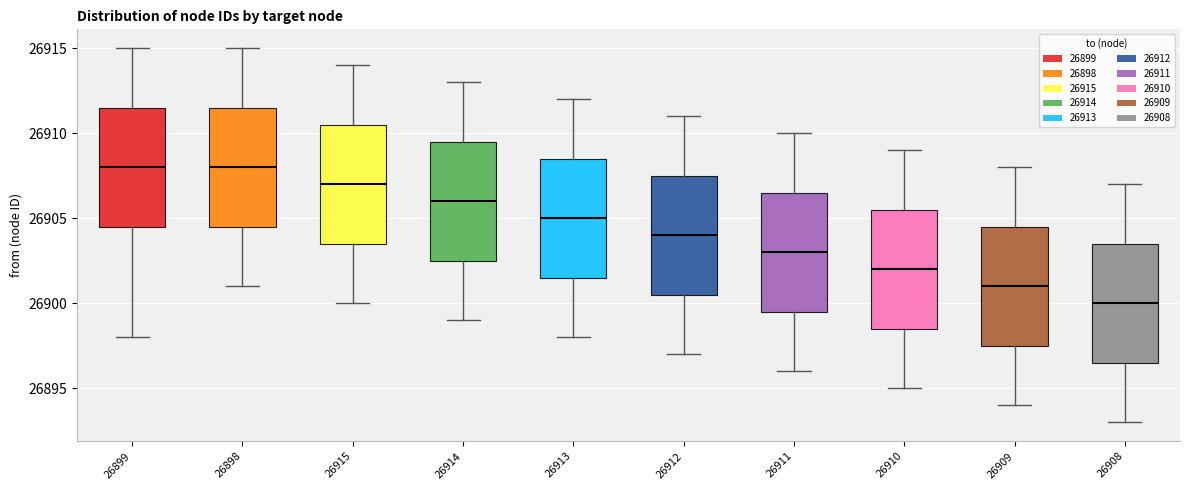

Where does the lower whisker of the box at x = 26910 end on the y-axis? The values are not printed on the chart, so give them approximately, as read against the axis.

26895.0